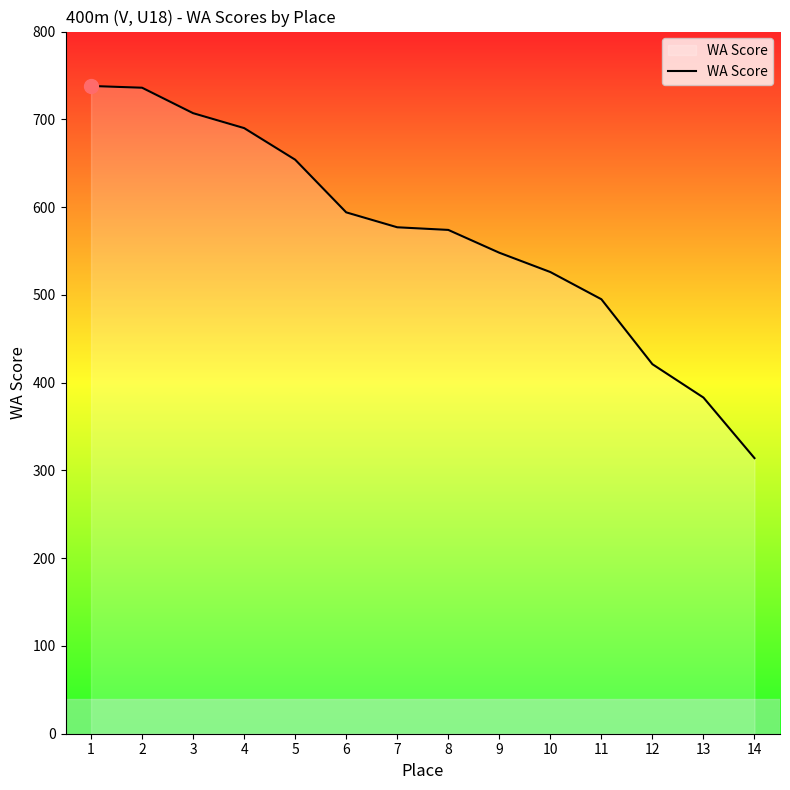

What is the maximum value shown in the chart?

738